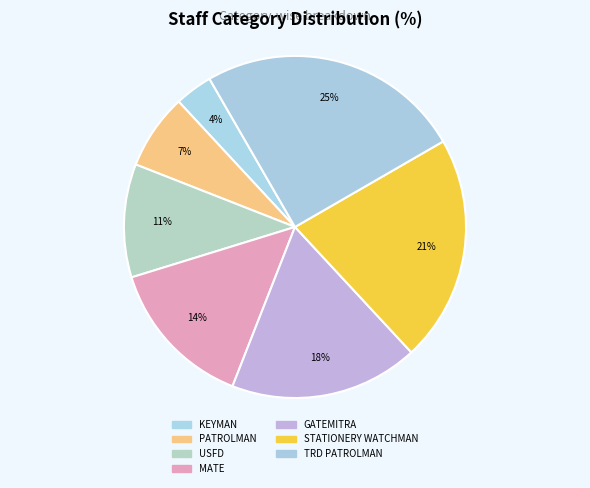

The PATROLMAN slice represents 7% of the pie. True or false?

True